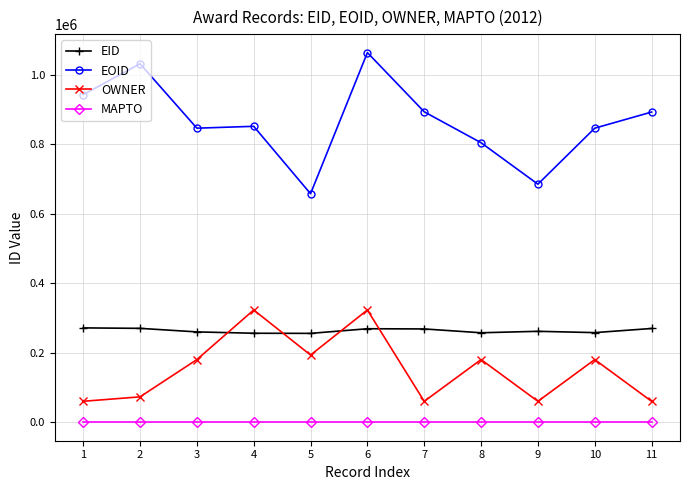

How many values in the EID series are below 261624?

5